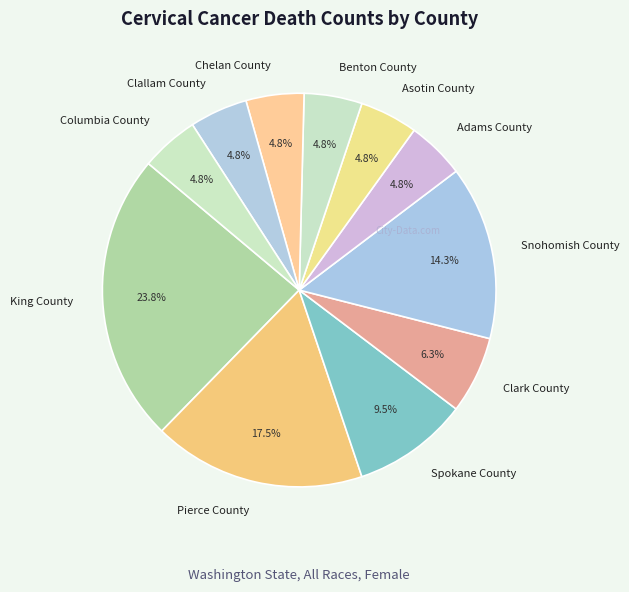

Does any single category account for the majority?

No